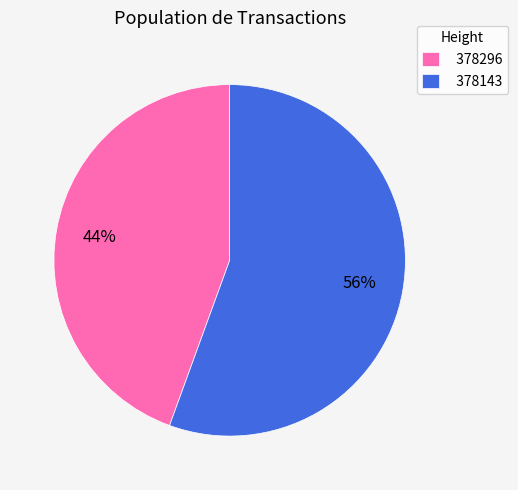

Is 378143 the majority of the pie?

Yes